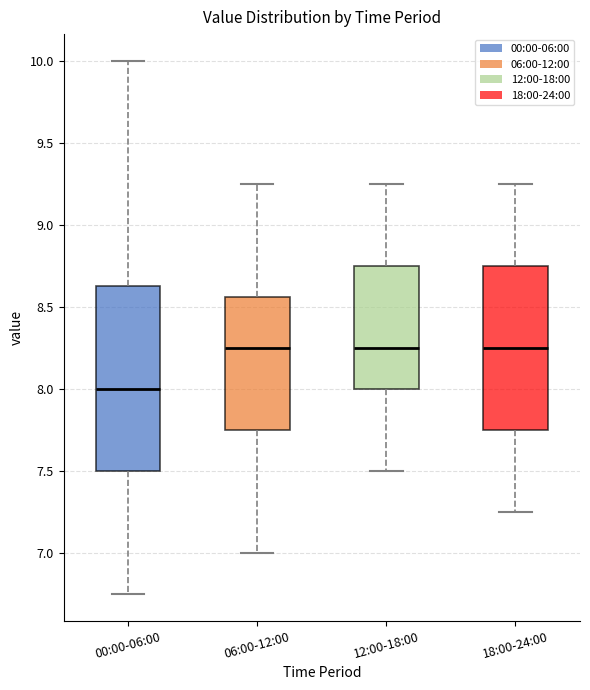

Comparing the boxes themselves (not the whiskers), which one is the tallest?

00:00-06:00